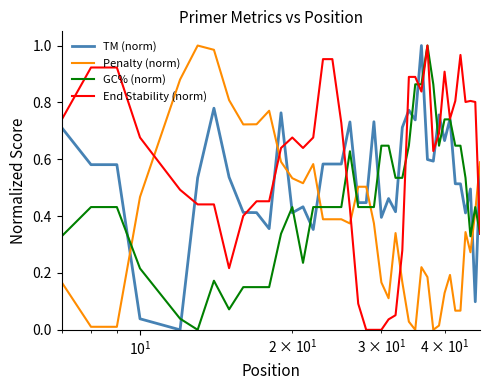

Rank the series by their average value, from highest to lowest.

End Stability (norm), TM (norm), GC% (norm), Penalty (norm)